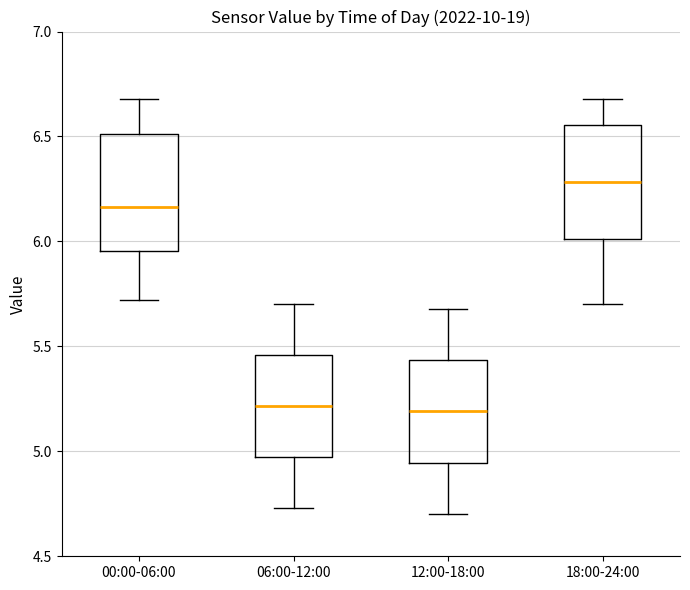

Reading left to right, read every box against the y-axis: the position of its median line, the range the box covers, and the ends of its whiskers. The values are not printed on the chart, so give them approximately, as read against the axis.

00:00-06:00: median 6.15, box 5.95 to 6.50, whiskers 5.70 to 6.70
06:00-12:00: median 5.20, box 4.95 to 5.45, whiskers 4.75 to 5.70
12:00-18:00: median 5.20, box 4.95 to 5.45, whiskers 4.70 to 5.70
18:00-24:00: median 6.30, box 6.00 to 6.55, whiskers 5.70 to 6.70